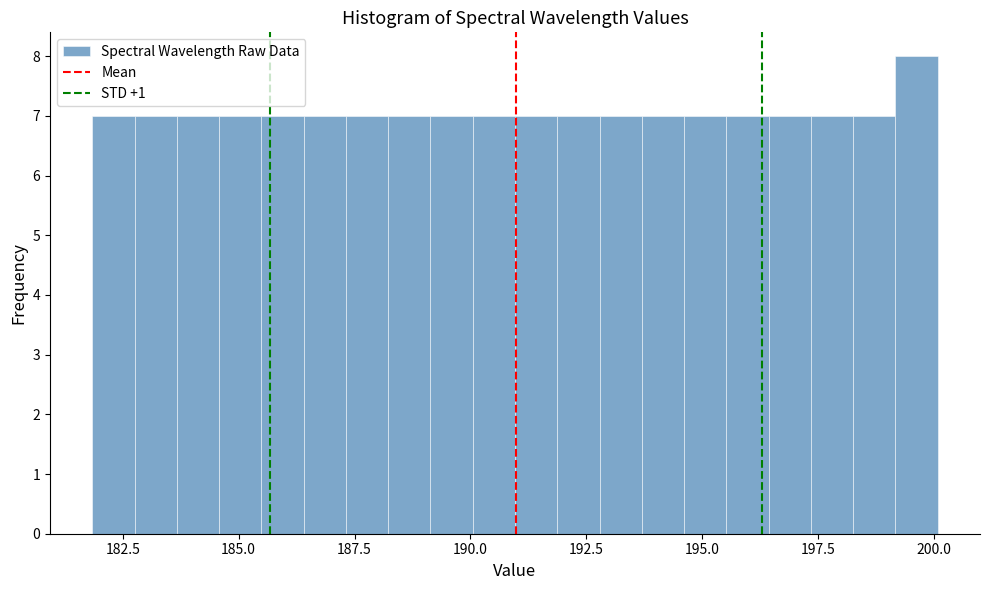

Around what value on the x-axis is the tallest bar? Give the approximate position of its centre, as read against the axis.

199.5